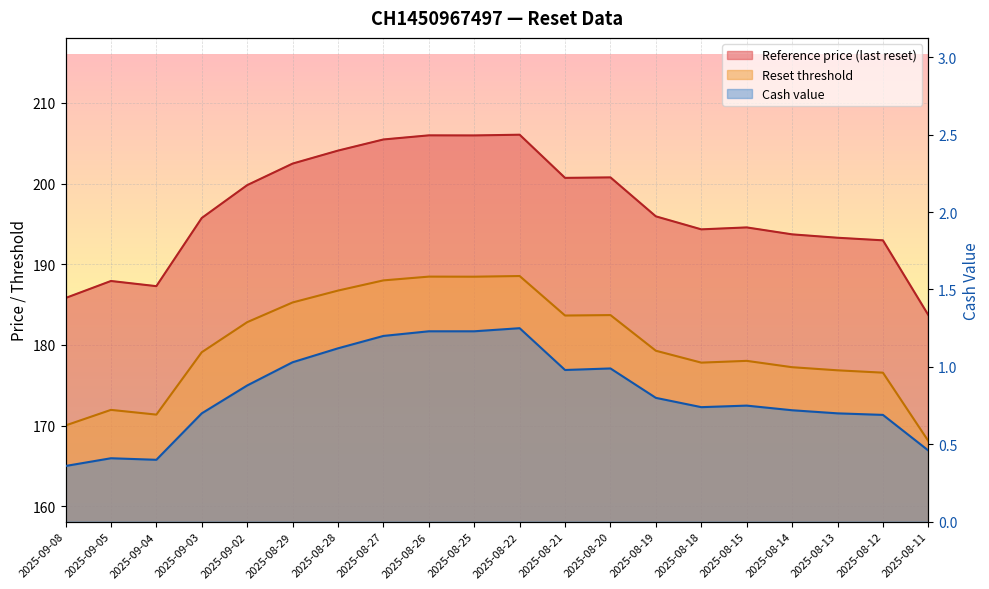

True or false: Reference price and Reset threshold cross at least once.

False